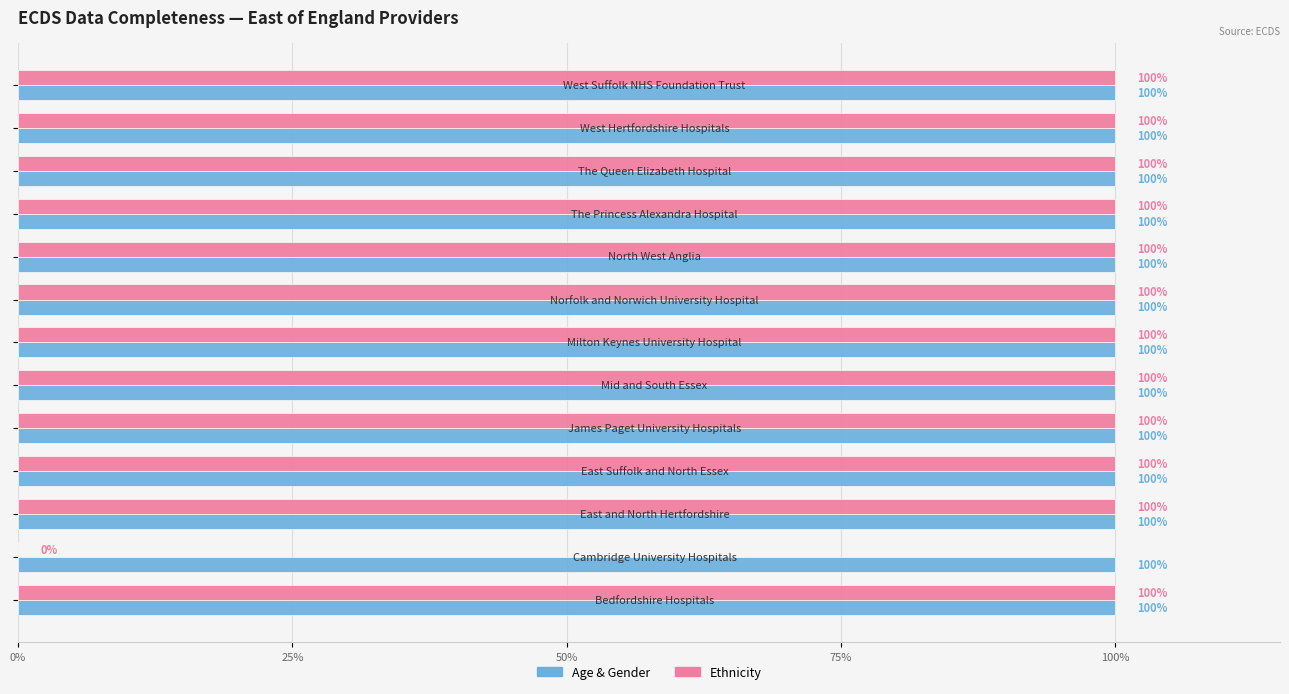

Are the bars horizontal?

Yes